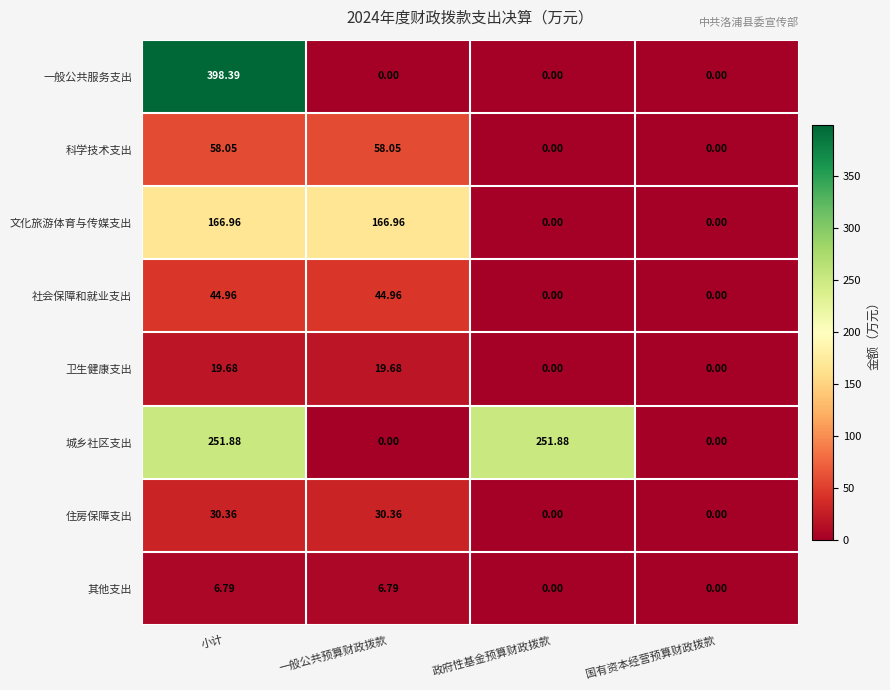

At which label does 一般公共服务支出 reach its peak?

小计